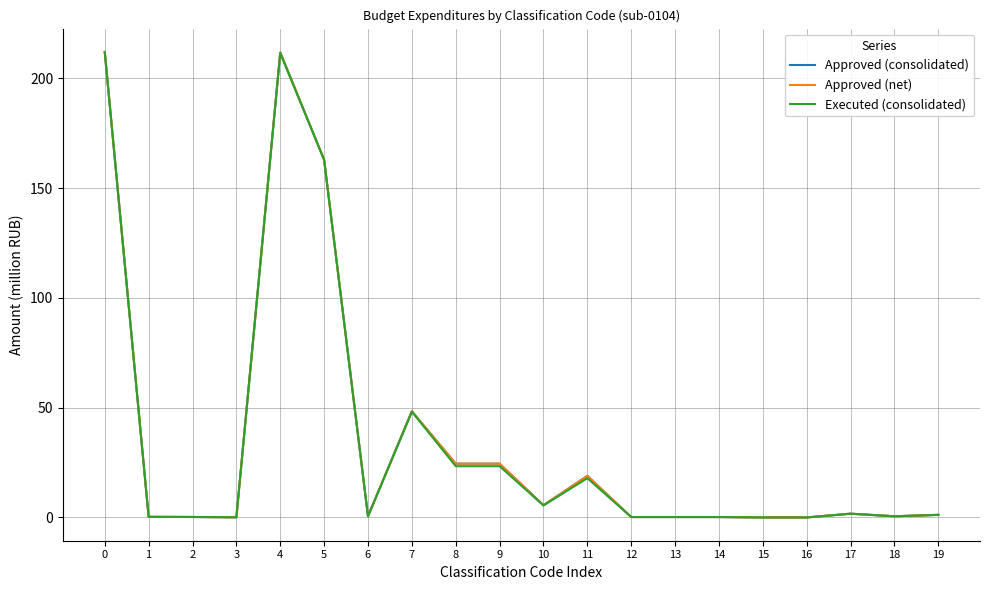

Is this an area chart (filled region under the line)?

No